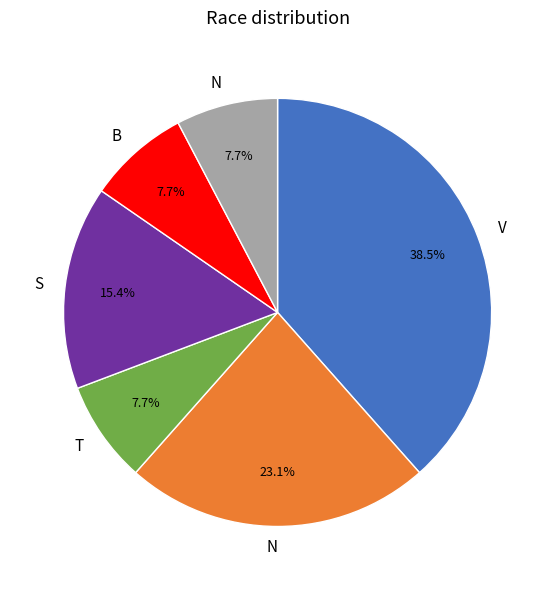

Is there a majority slice in this chart?

No